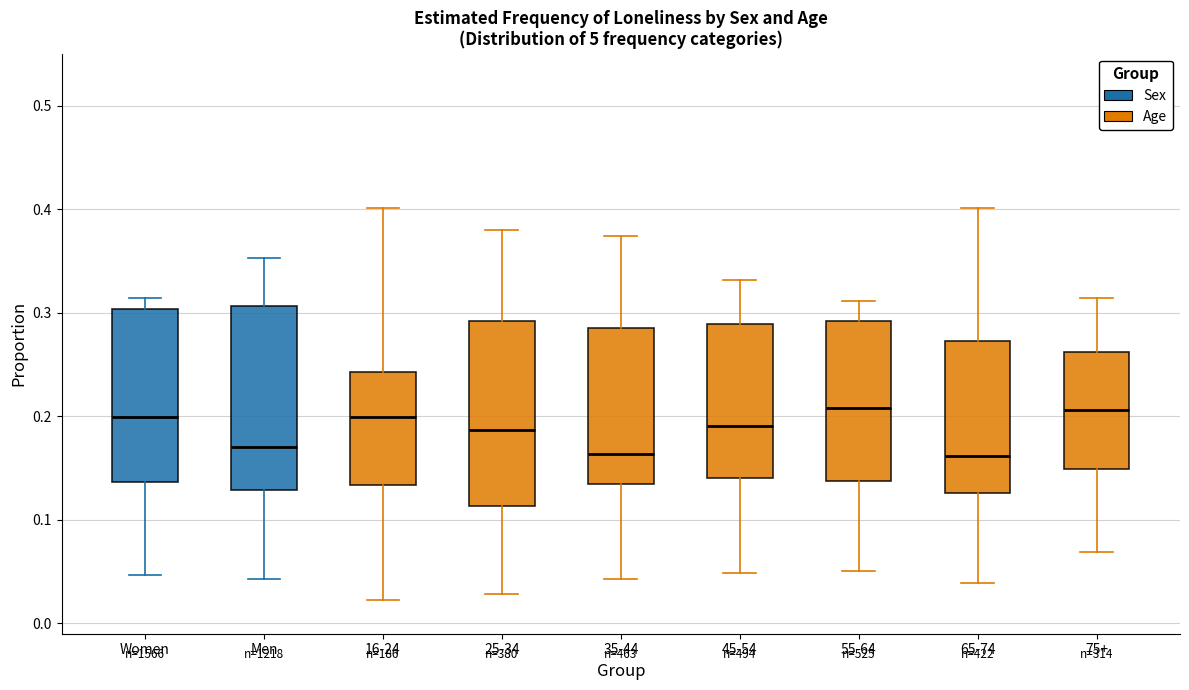

Reading left to right, read every box against the y-axis: the position of its median line, the range the box covers, and the ends of its whiskers. The values are not printed on the chart, so give them approximately, as read against the axis.

Women: median 0.20, box 0.14 to 0.30, whiskers 0.05 to 0.31
Men: median 0.17, box 0.13 to 0.31, whiskers 0.04 to 0.35
16-24: median 0.20, box 0.13 to 0.24, whiskers 0.02 to 0.40
25-34: median 0.19, box 0.11 to 0.29, whiskers 0.03 to 0.38
35-44: median 0.16, box 0.13 to 0.28, whiskers 0.04 to 0.37
45-54: median 0.19, box 0.14 to 0.29, whiskers 0.05 to 0.33
55-64: median 0.21, box 0.14 to 0.29, whiskers 0.05 to 0.31
65-74: median 0.16, box 0.13 to 0.27, whiskers 0.04 to 0.40
75+: median 0.21, box 0.15 to 0.26, whiskers 0.07 to 0.31